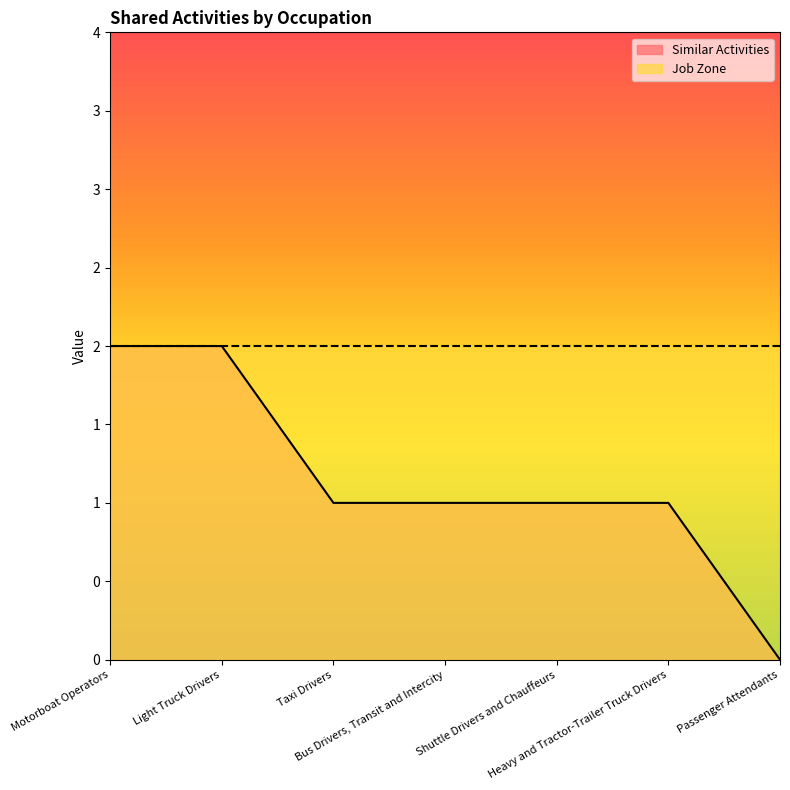

What is the label of the 6th point from the left?

Heavy and Tractor-Trailer Truck Drivers